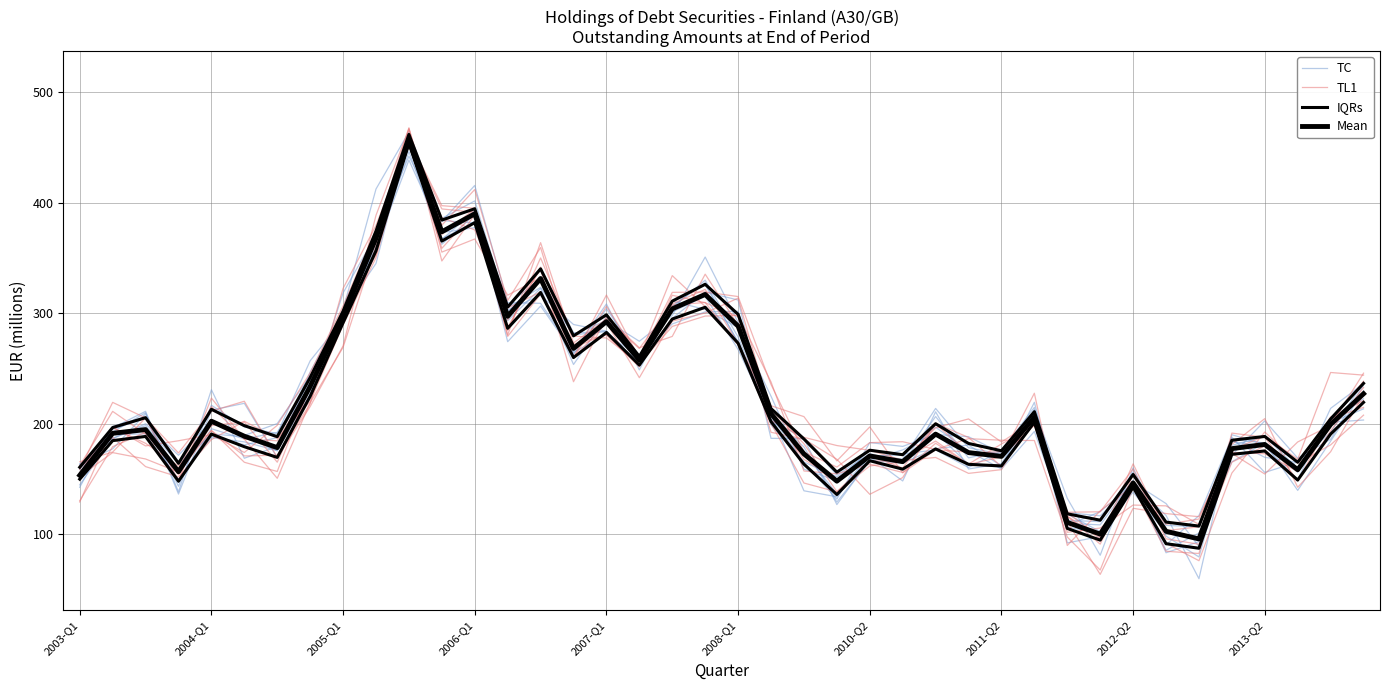

Does the chart have visible grid lines?

Yes